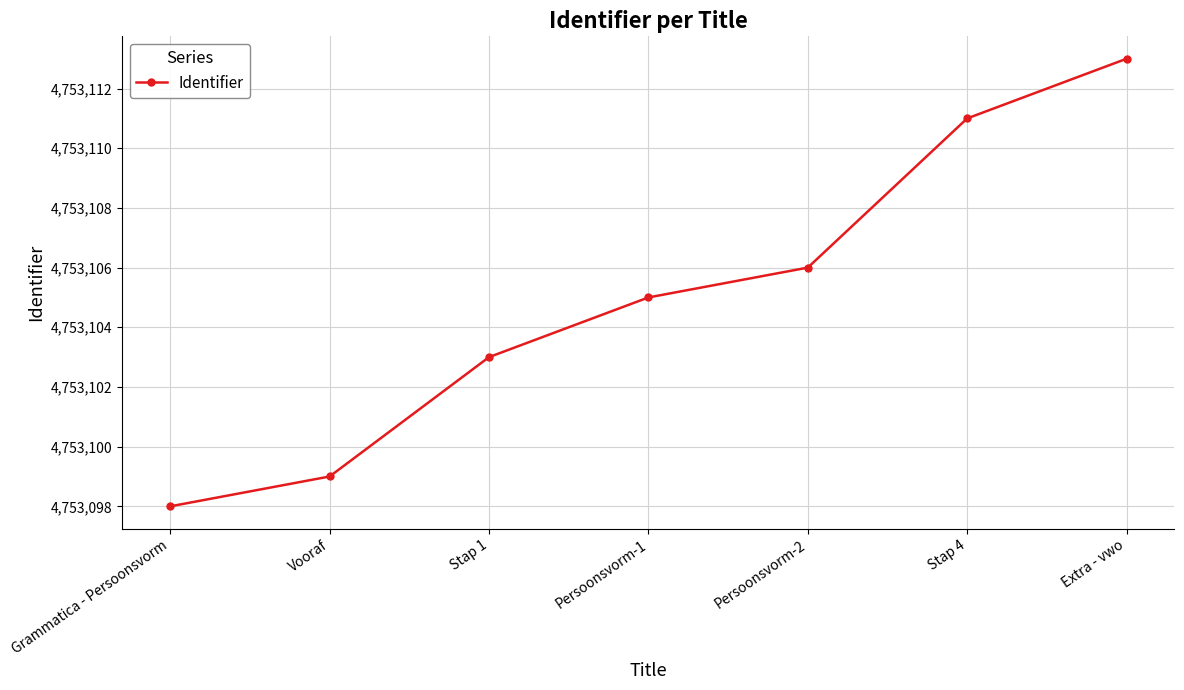

What is the difference between the second highest and minimum values?

13